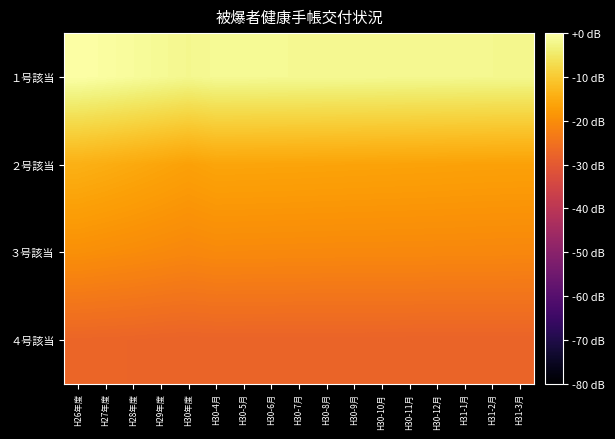

Rank the series at H30-9月 from lowest to highest value.

４号該当, ３号該当, ２号該当, １号該当